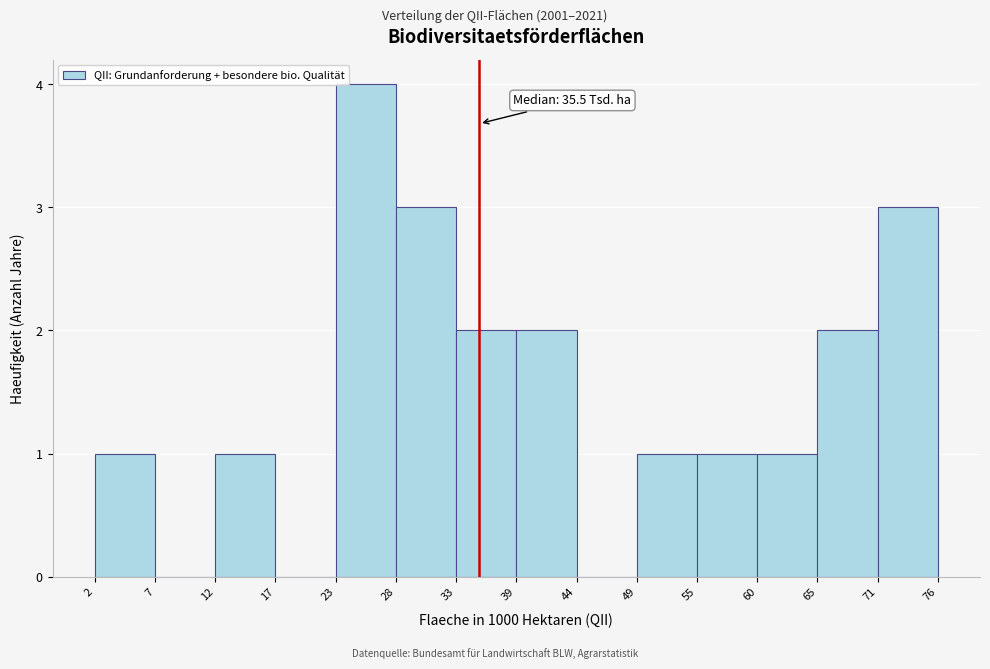

Over which range of the x-axis is the bar tallest?

23 to 28